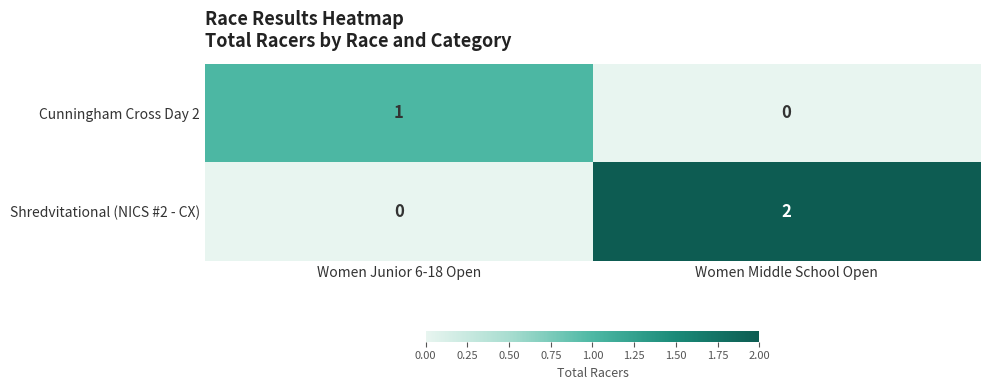

Is the value of Cunningham Cross Day 2 at Women Junior 6-18 Open greater than the value of Shredvitational (NICS #2 - CX) at Women Middle School Open?

No